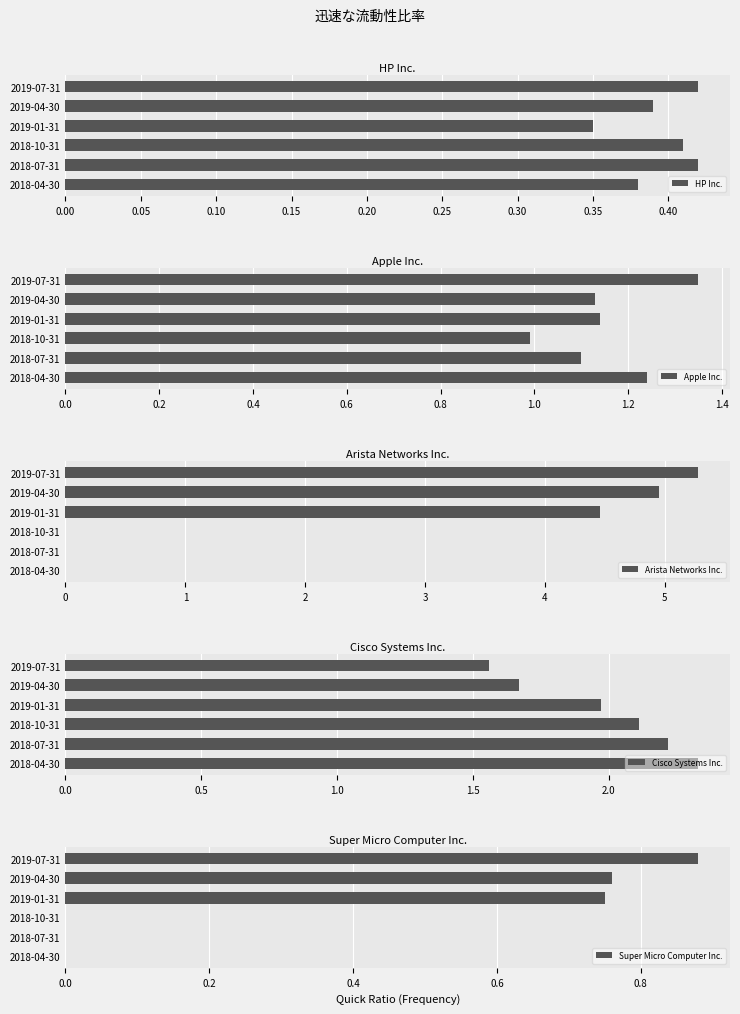

Reading left to right, list all the values displayed in this chart.

HP Inc.: 0.4	0.4	0.3	0.4	0.4	0.4
Apple Inc.: 1.4	1.1	1.1	1.0	1.1	1.2
Arista Networks Inc.: 5.3	5.0	4.5	0.0	0.0	0.0
Cisco Systems Inc.: 1.6	1.7	2.0	2.1	2.2	2.3
Super Micro Computer Inc.: 0.9	0.8	0.8	0.0	0.0	0.0